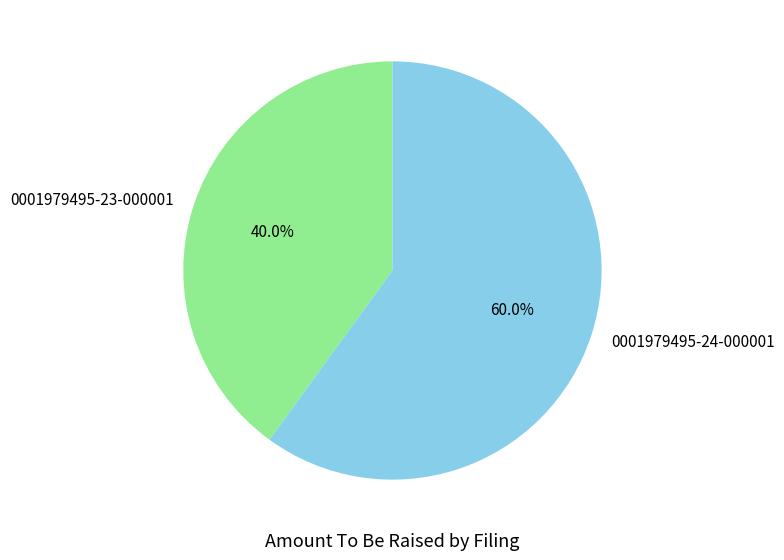

Approximately how many times larger is the value at 0001979495-23-000001 compared to 0001979495-24-000001?

0.7